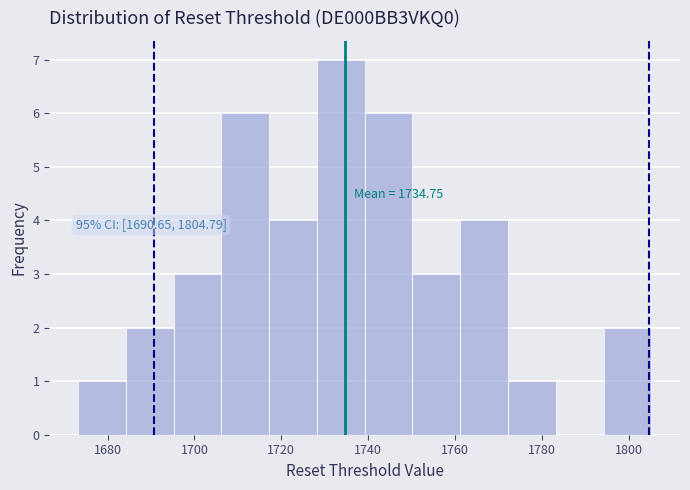

Which range on the x-axis has the tallest bar?

1728 to 1740